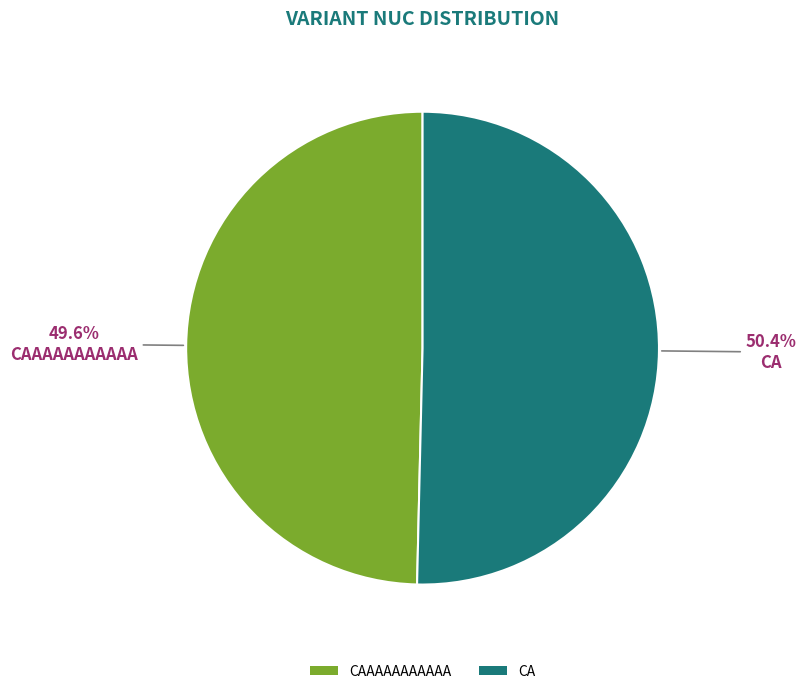

To the nearest percent, what is the difference between the CAAAAAAAAAAA and CA slice percentages?

1%